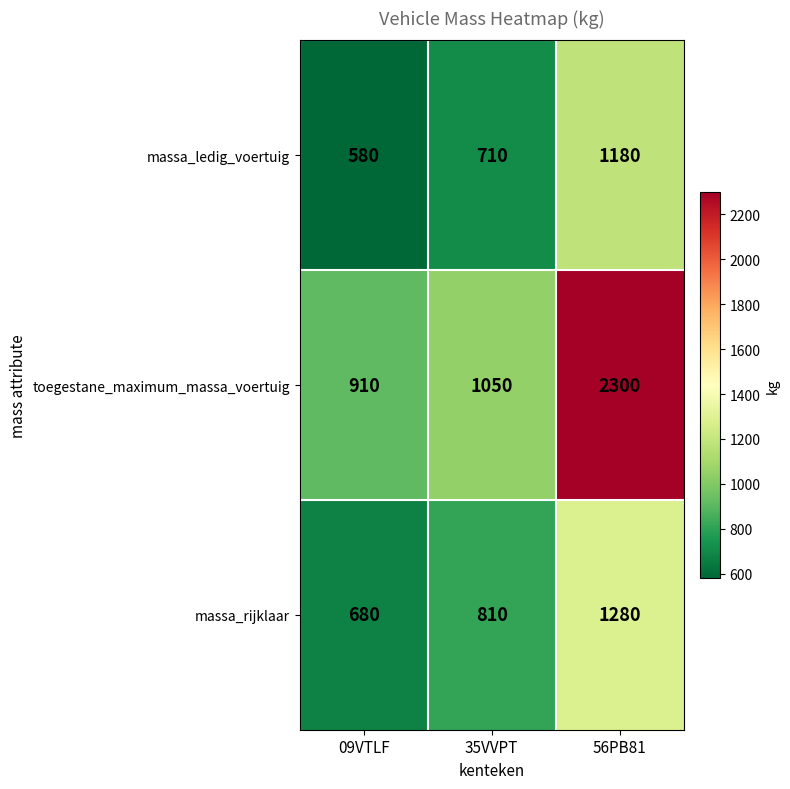

Reading right to left, what are all the values shown in this chart?

massa_ledig_voertuig: 1180	710	580
toegestane_maximum_massa_voertuig: 2300	1050	910
massa_rijklaar: 1280	810	680